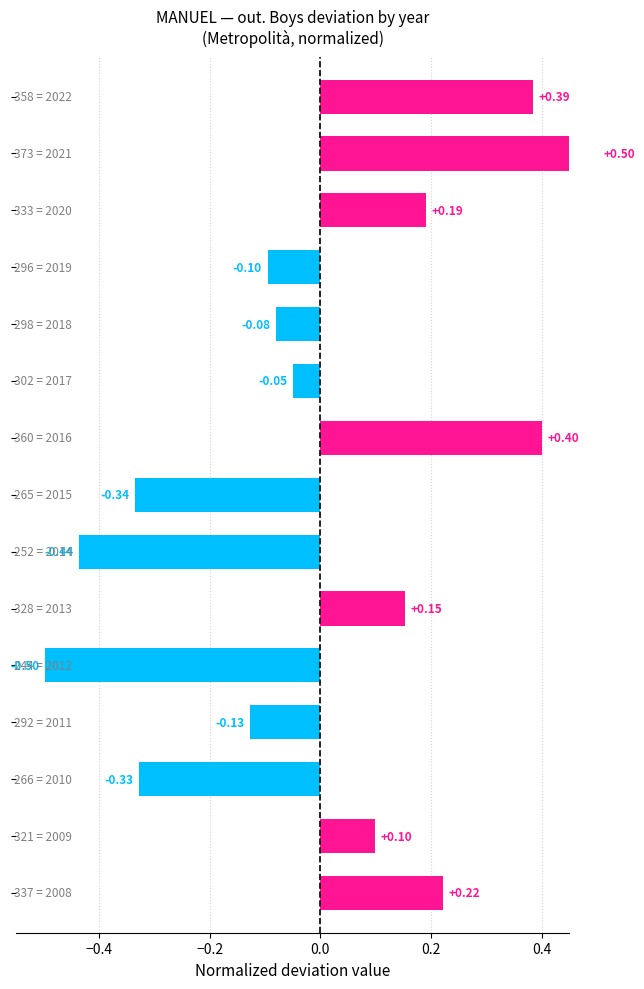

Reading left to right, what are all the values shown in this chart?

0.4	0.5	0.2	-0.1	-0.1	-0.0	0.4	-0.3	-0.4	0.2	-0.5	-0.1	-0.3	0.1	0.2